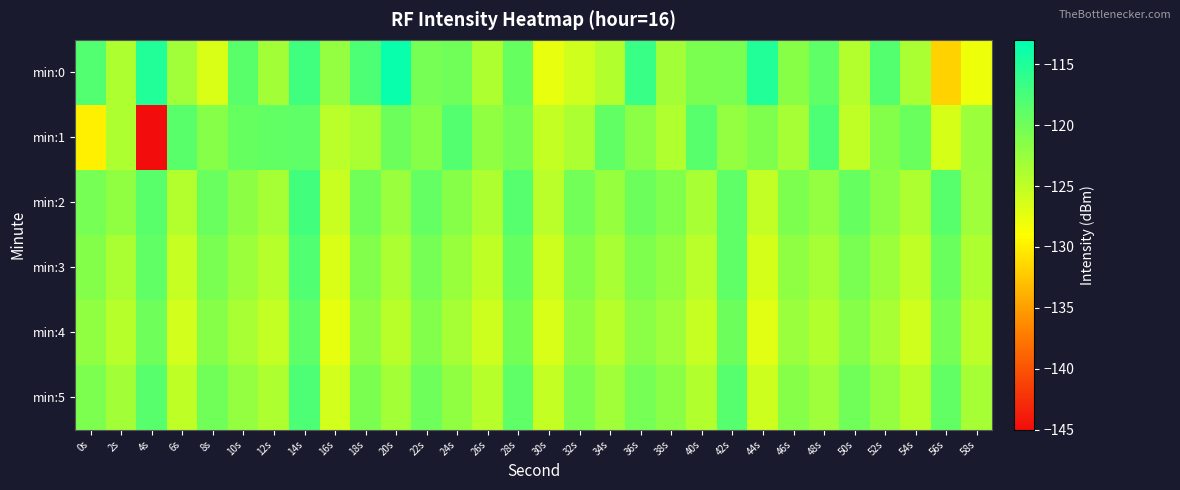

Count the number of categories in the chart.

30